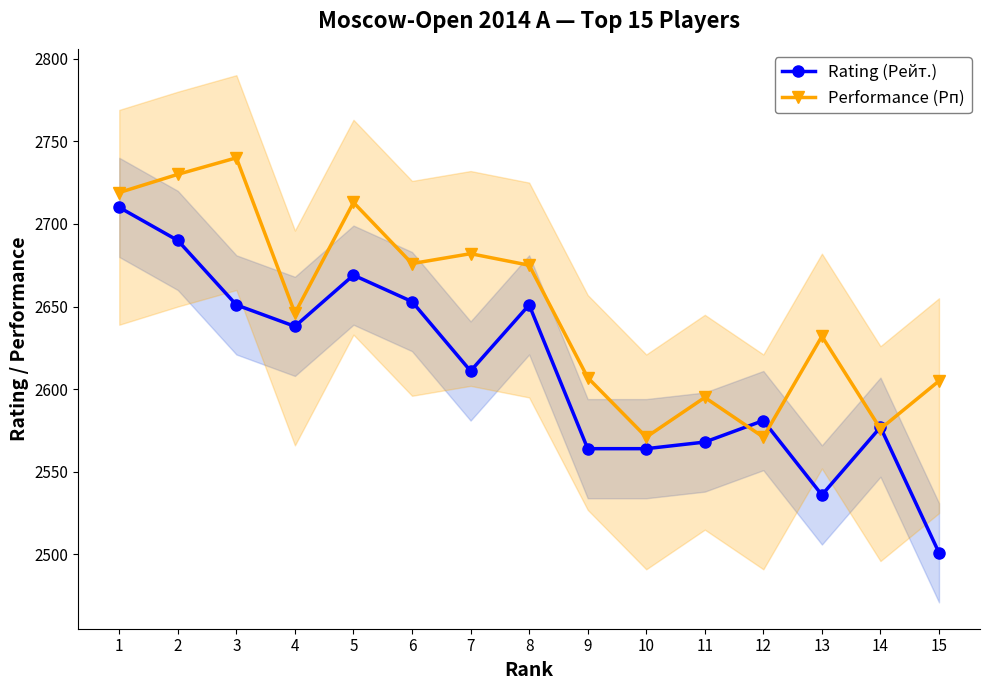

What is the spread (max minus min) of values at 8?

24